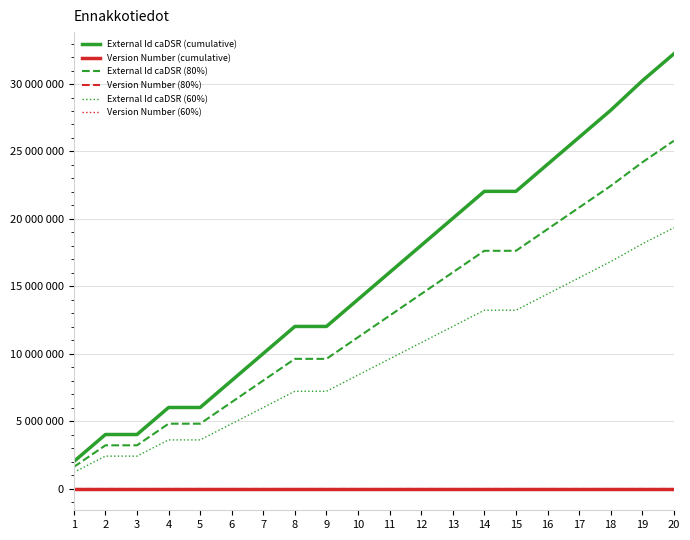

The External Id caDSR (cumulative) series shows 14162854.1 at 7. True or false?

False